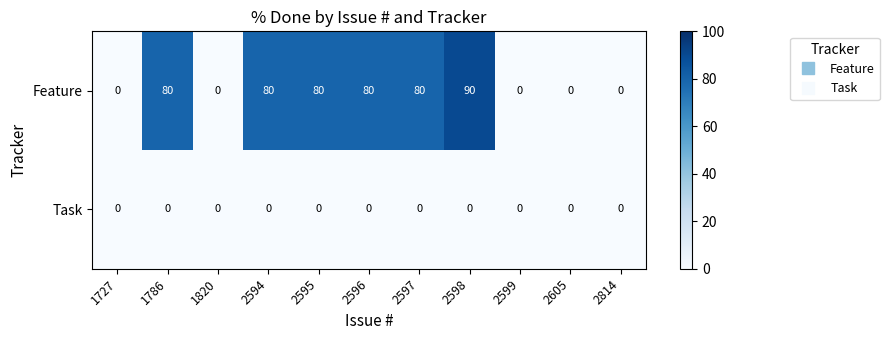

What is the average value of the Feature series?

45